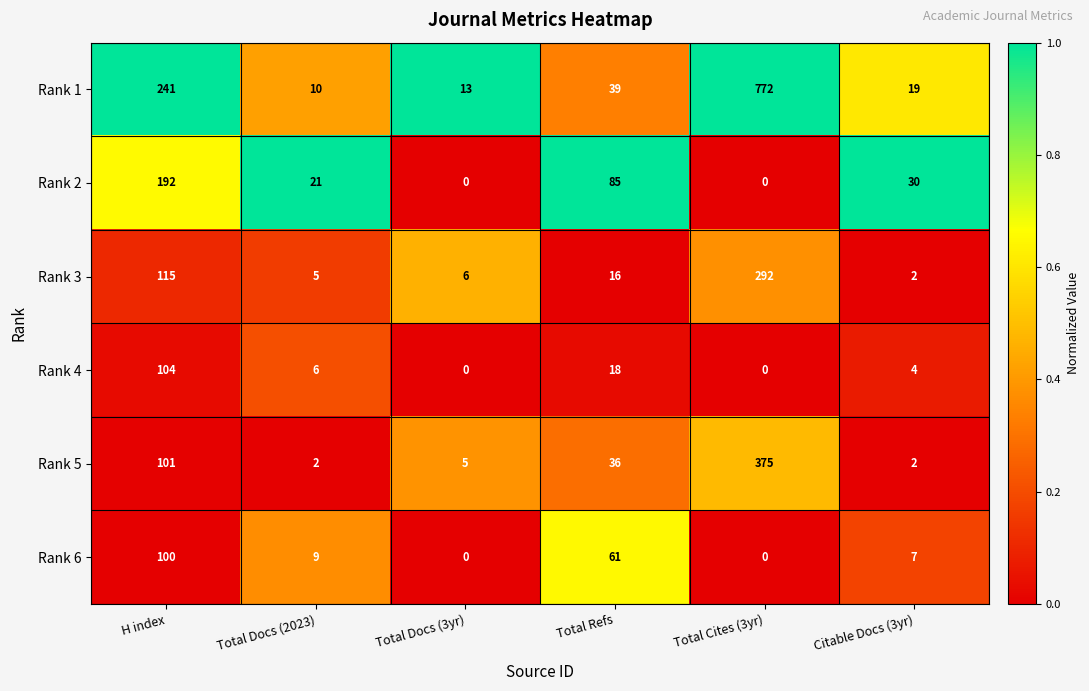

What is the total value across all series at H index?

853